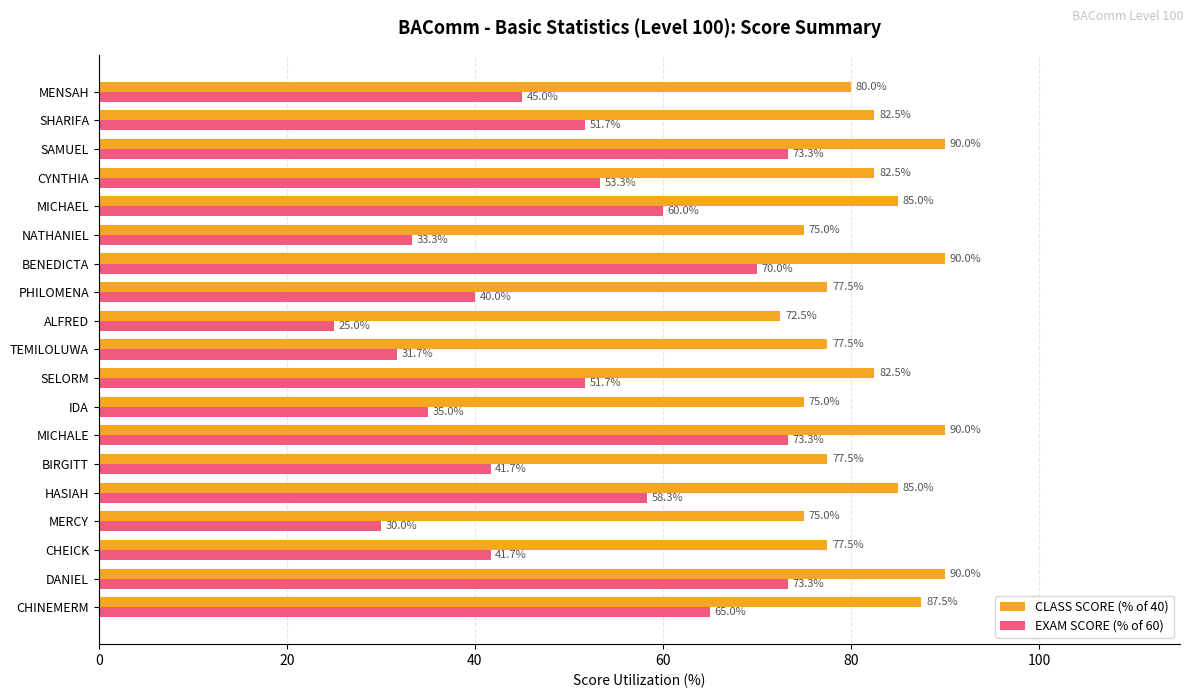

How many distinct data groups are displayed?

2